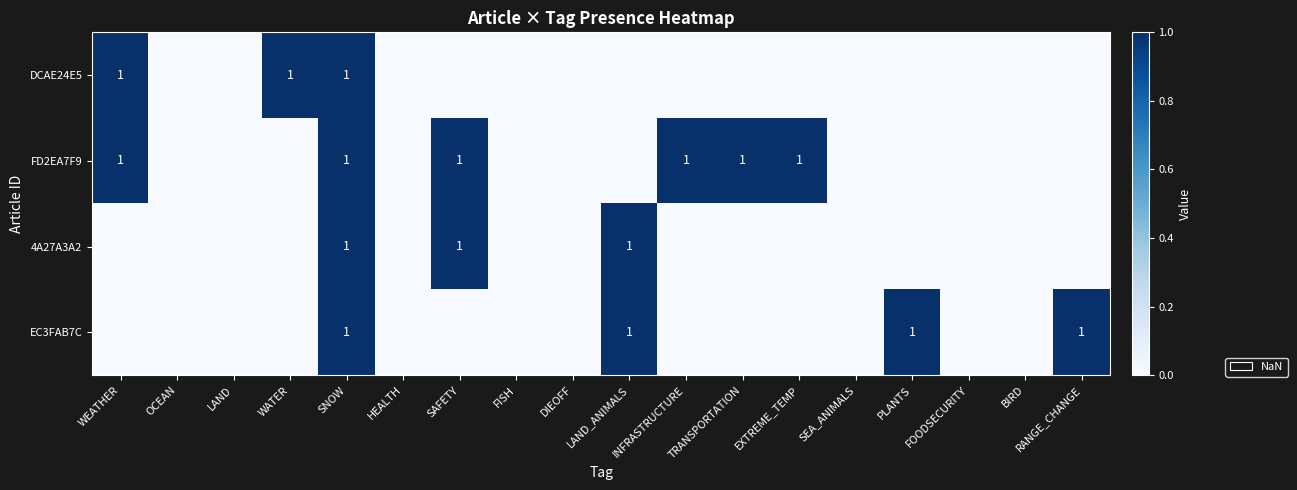

At which category does the chart reach its peak across all series?

WEATHER